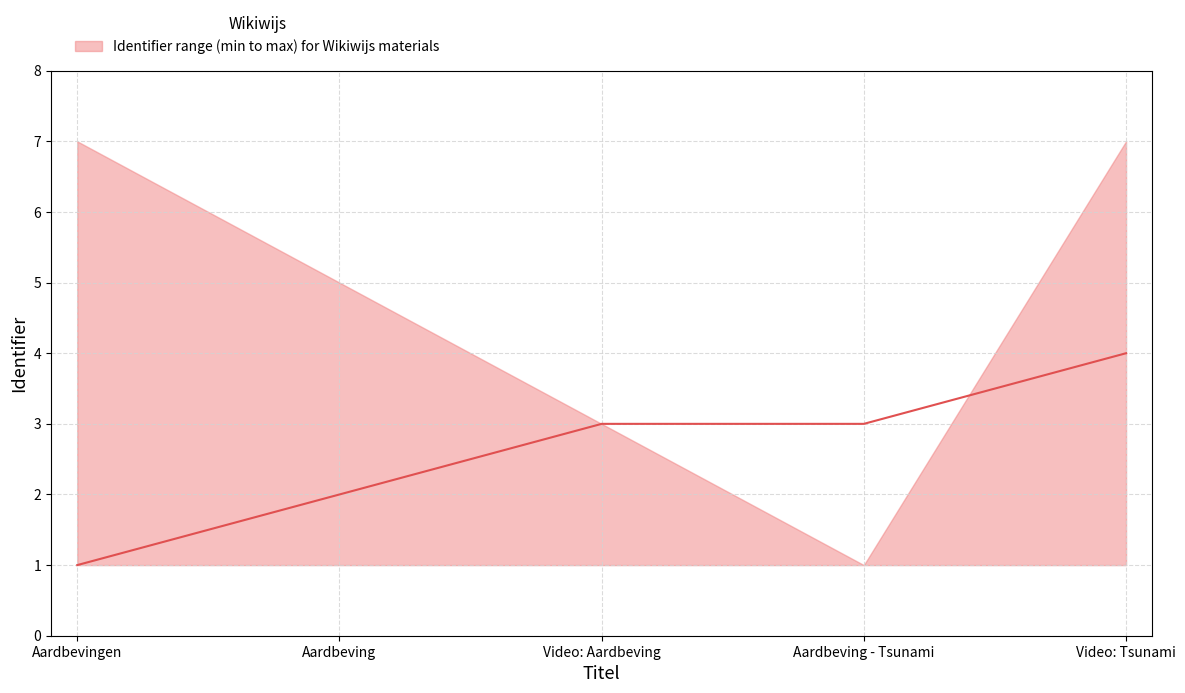

What is the minimum value shown in the chart?

1